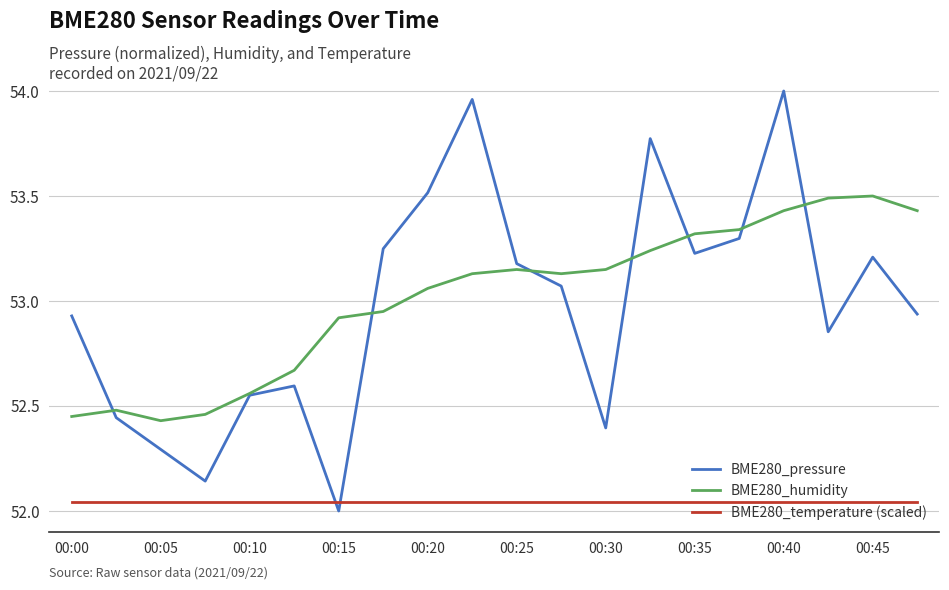

How many times do BME280_pressure and BME280_temperature (scaled) cross each other?

2